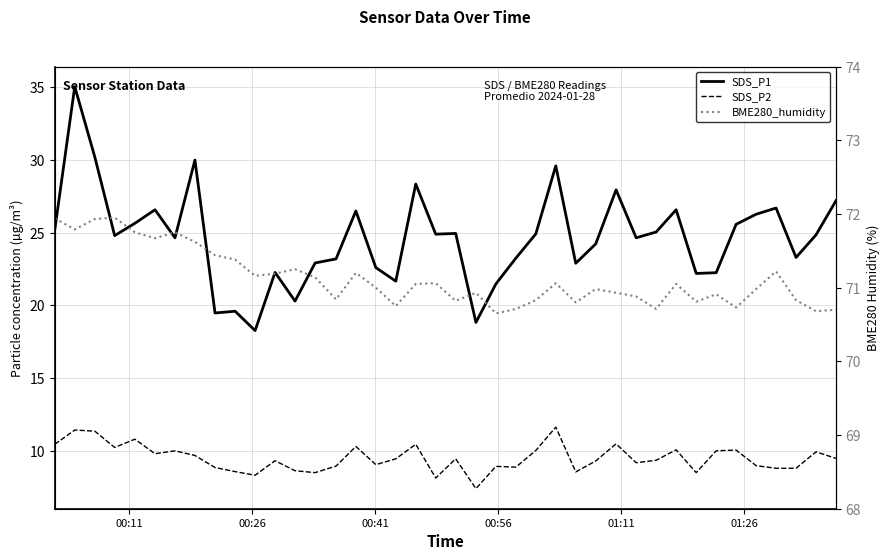

How many data points does each series have?

40